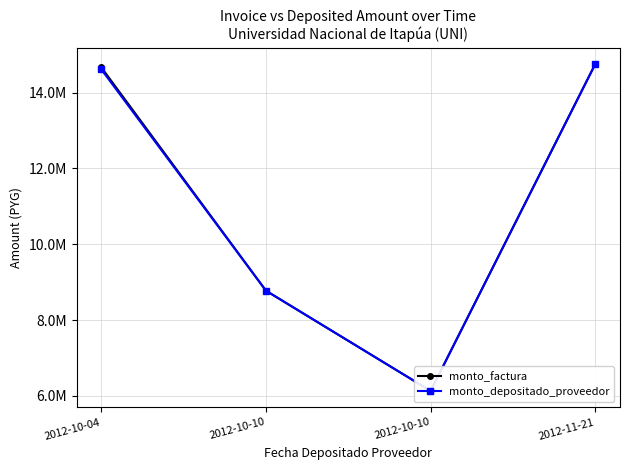

At which category is the sum across all series the highest?

2012-11-21